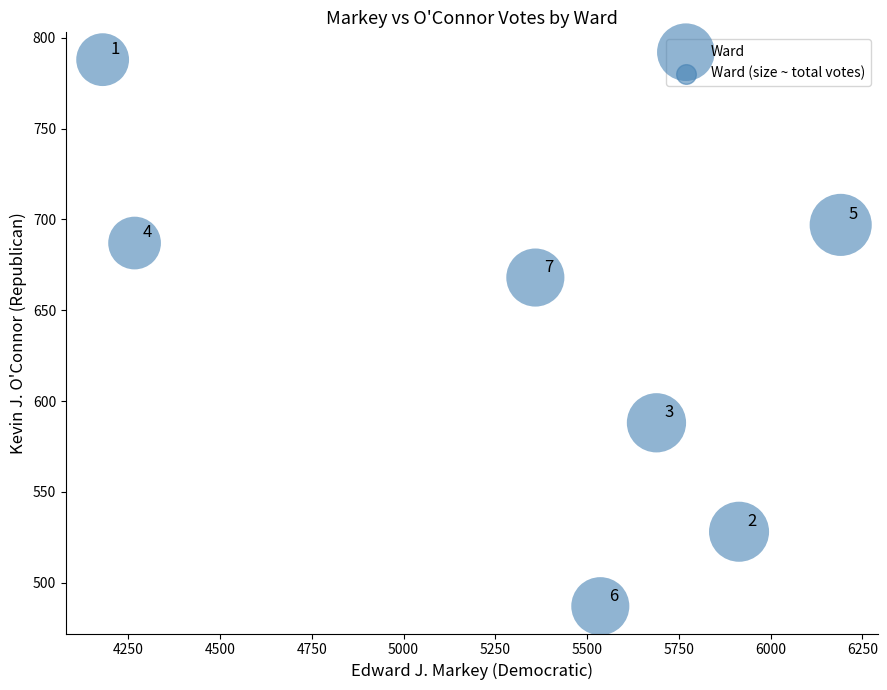

What Y value in the scatter plot is closest to 637?

668